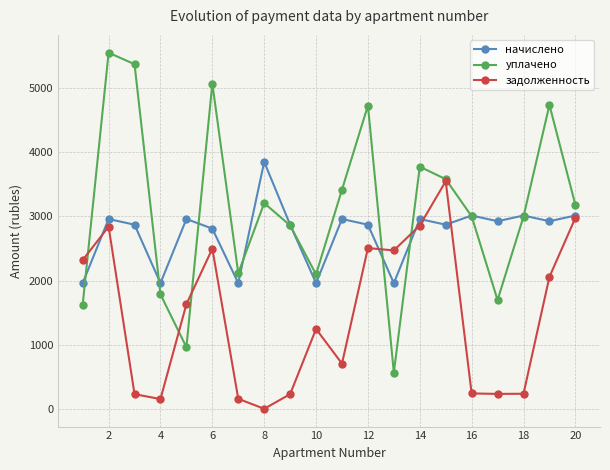

What is the maximum value for задолженность?

3548.6